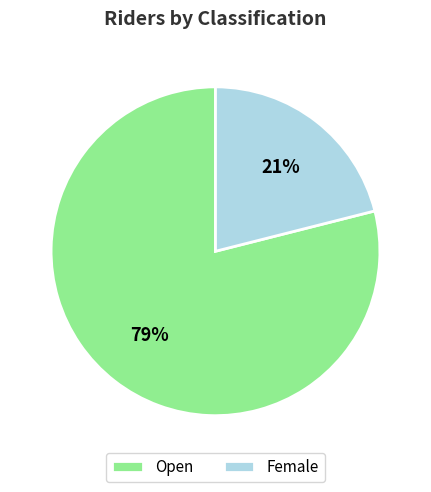

Approximately how many times larger is the value at Open compared to Female?

3.8